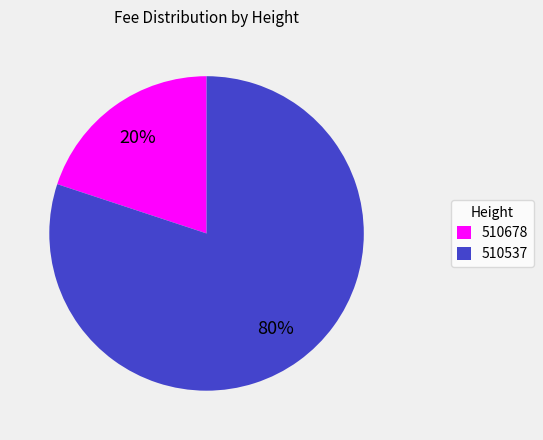

How many slices are in this pie chart?

2